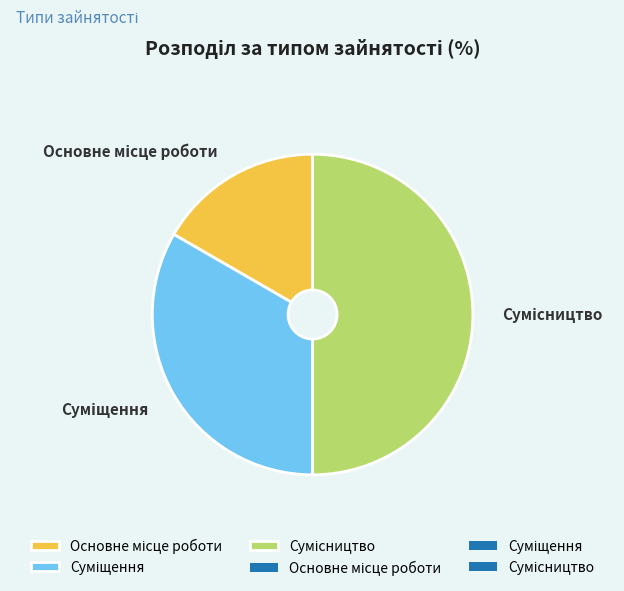

How many slices are in this pie chart?

3